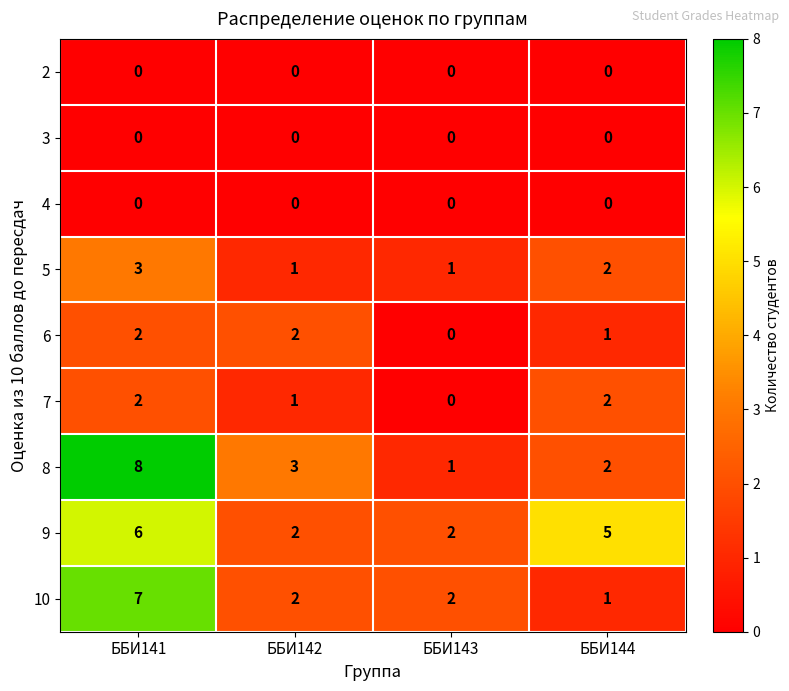

Which series has the largest total across all categories?

9